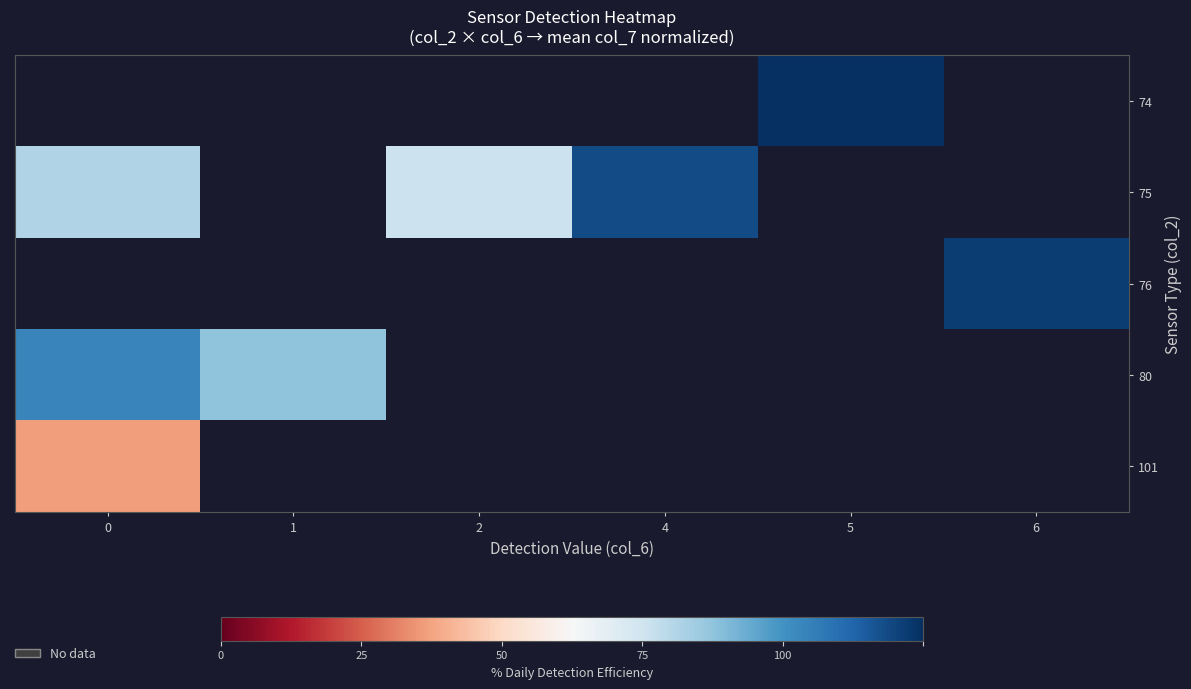

How many values in 76 are above zero?

1